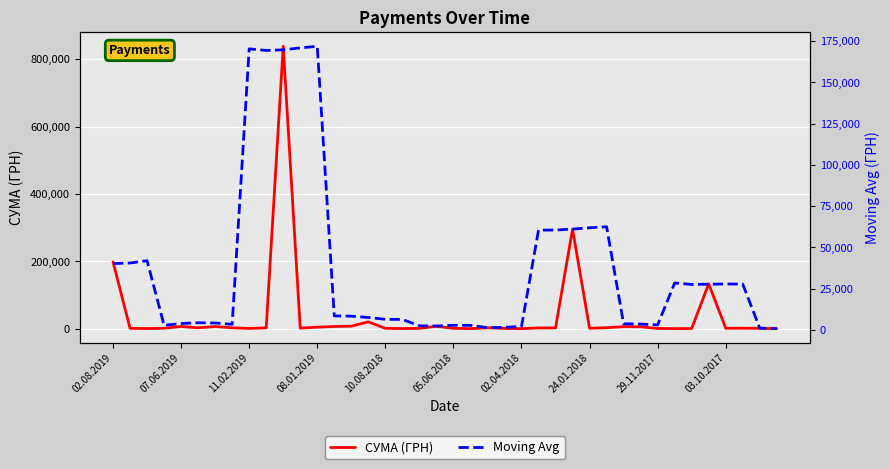

At which category does Moving Avg reach its first local peak?

11.02.2019